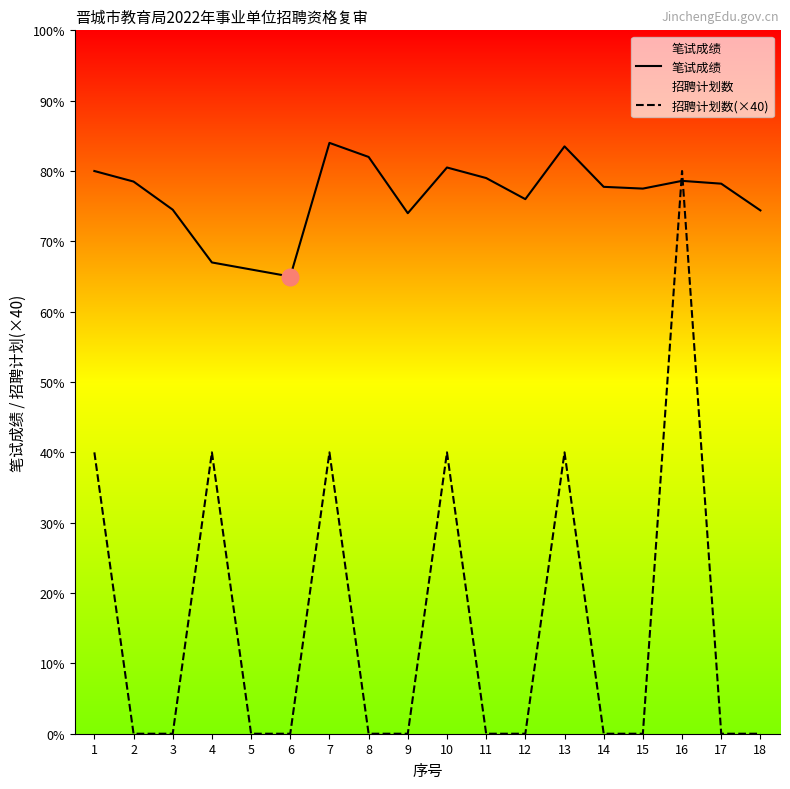

Reading right to left, list all the values displayed in this chart.

笔试成绩: 18=74.4	17=78.2	16=78.6	15=77.5	14=77.8	13=83.5	12=76.0	11=79.0	10=80.5	9=74.0	8=82.0	7=84.0	6=65.0	5=66.0	4=67.0	3=74.5	2=78.5	1=80.0
招聘计划数(×40): 18=0.0	17=0.0	16=80.0	15=0.0	14=0.0	13=40.0	12=0.0	11=0.0	10=40.0	9=0.0	8=0.0	7=40.0	6=0.0	5=0.0	4=40.0	3=0.0	2=0.0	1=40.0